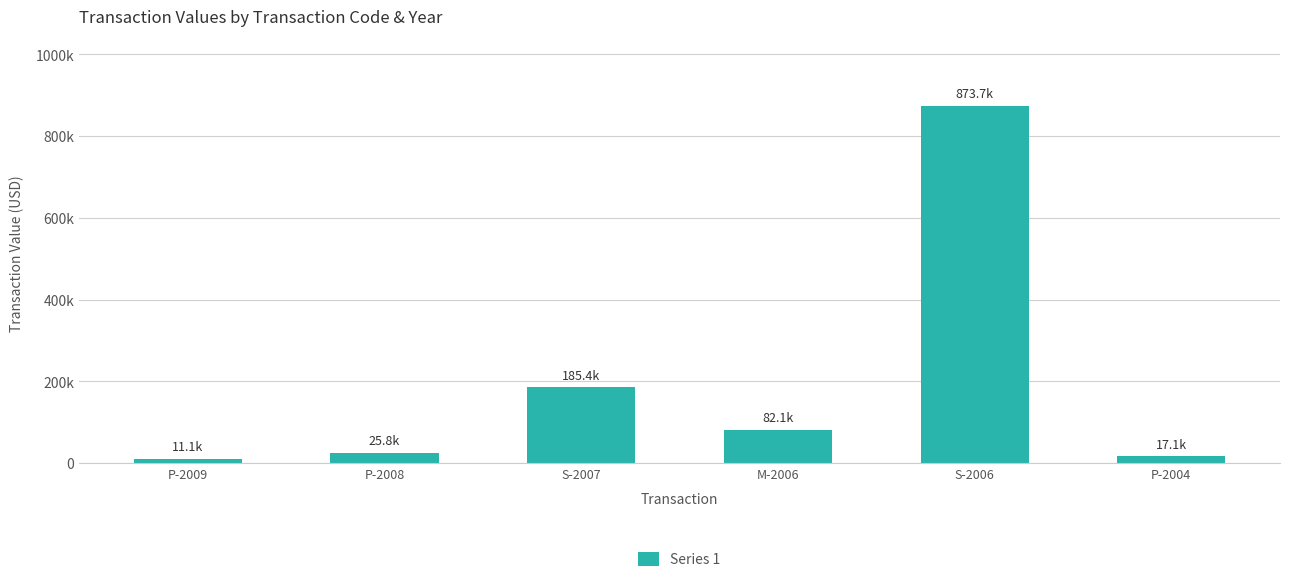

Does the chart contain any negative values?

No